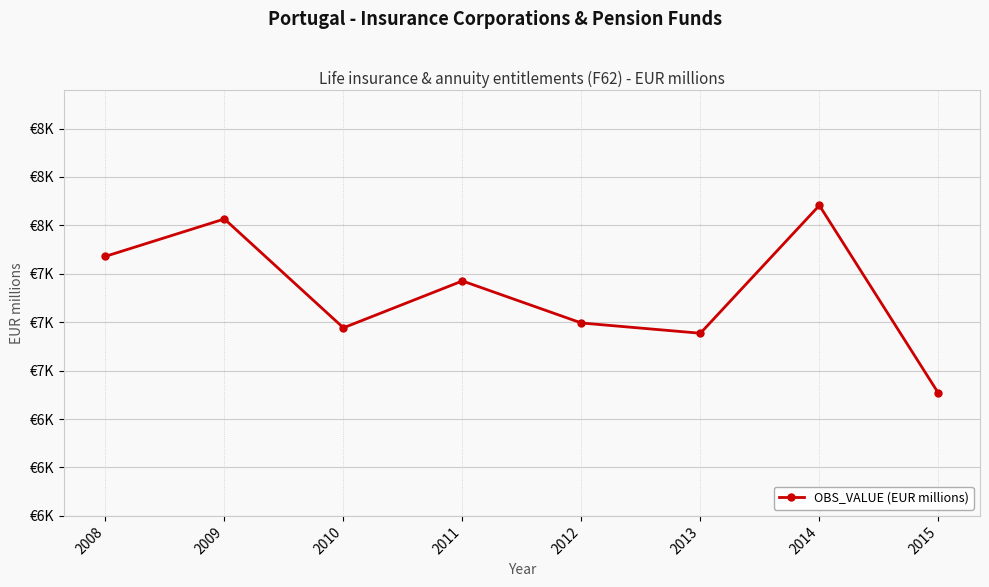

Does the chart have visible grid lines?

Yes